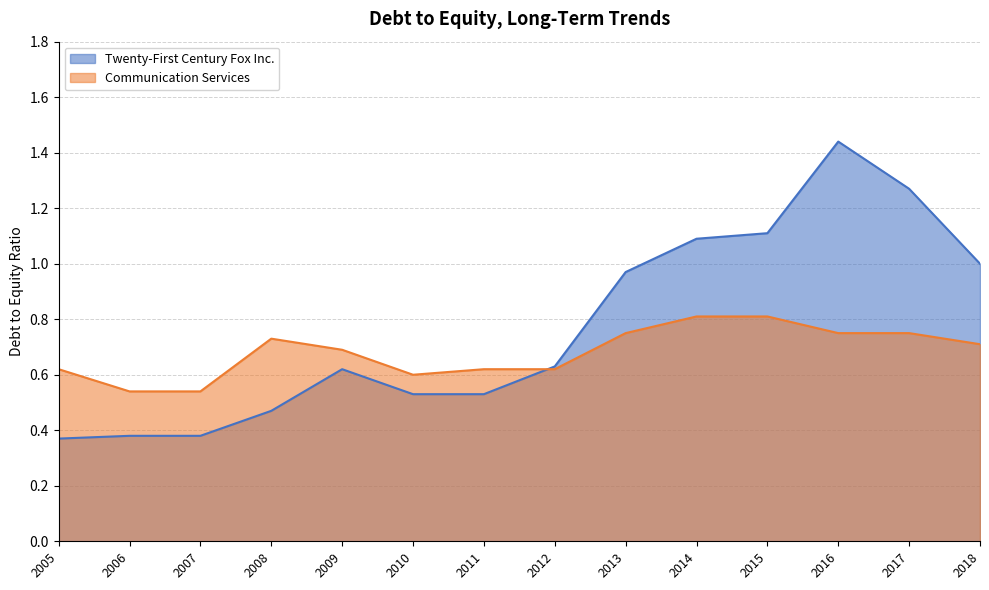

Where do Communication Services and Twenty-First Century Fox Inc. first cross each other?

2011 and 2012